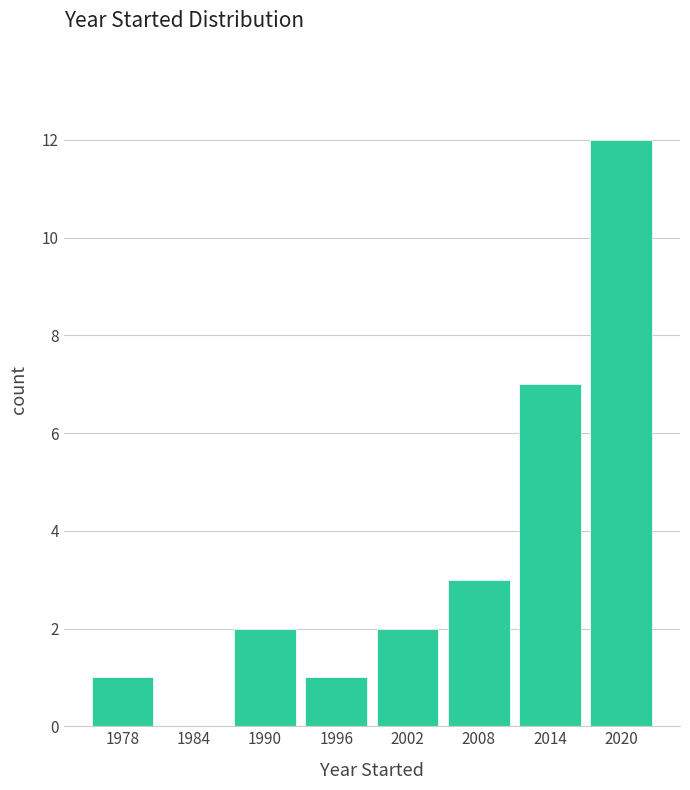

Reading left to right, list every bar in this chart as the range it spans on the x-axis followed by its height. The values are not printed on the chart, so give them approximately, as read against the axis.

1975 to 1981: 1
1981 to 1987: 0
1987 to 1993: 2
1993 to 1999: 1
1999 to 2005: 2
2005 to 2011: 3
2011 to 2017: 7
2017 to 2023: 12